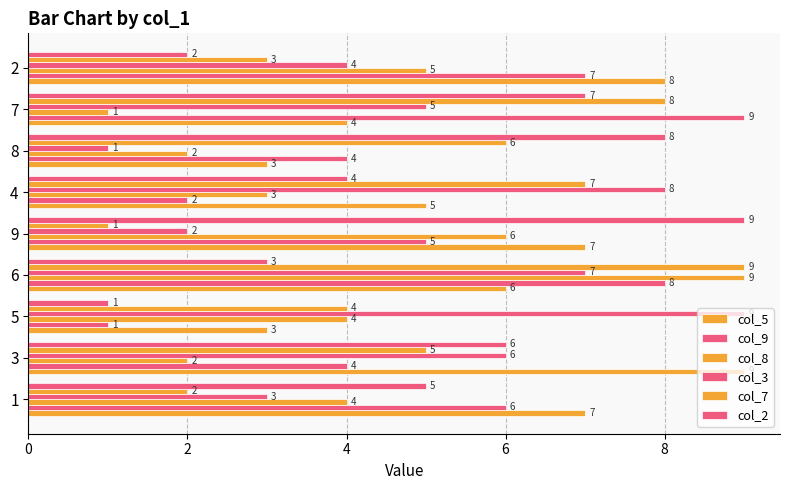

How many categories are shown in the chart?

9